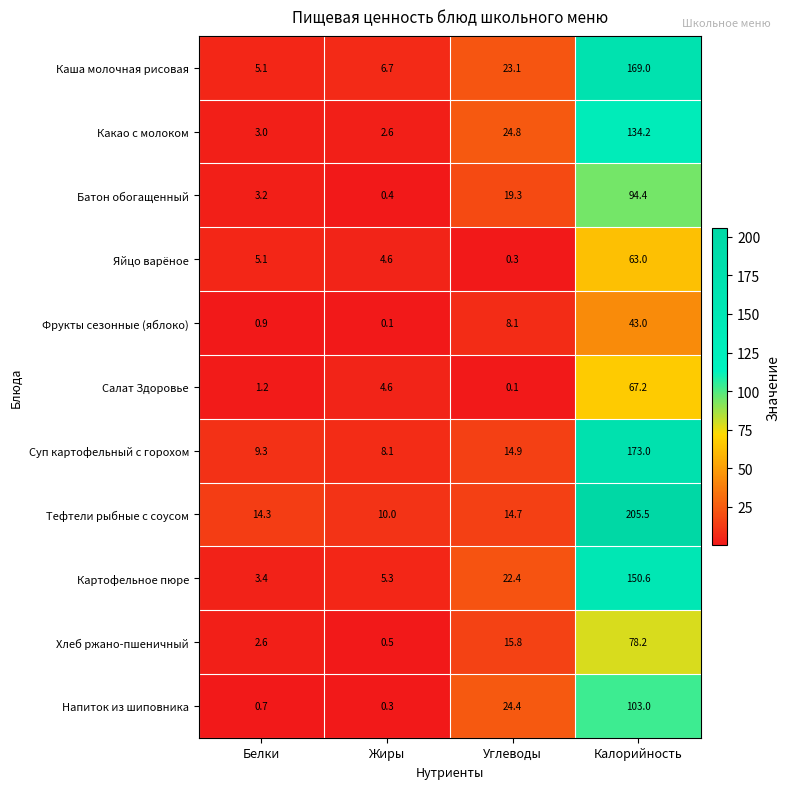

Which series has the largest total across all categories?

Тефтели рыбные с соусом